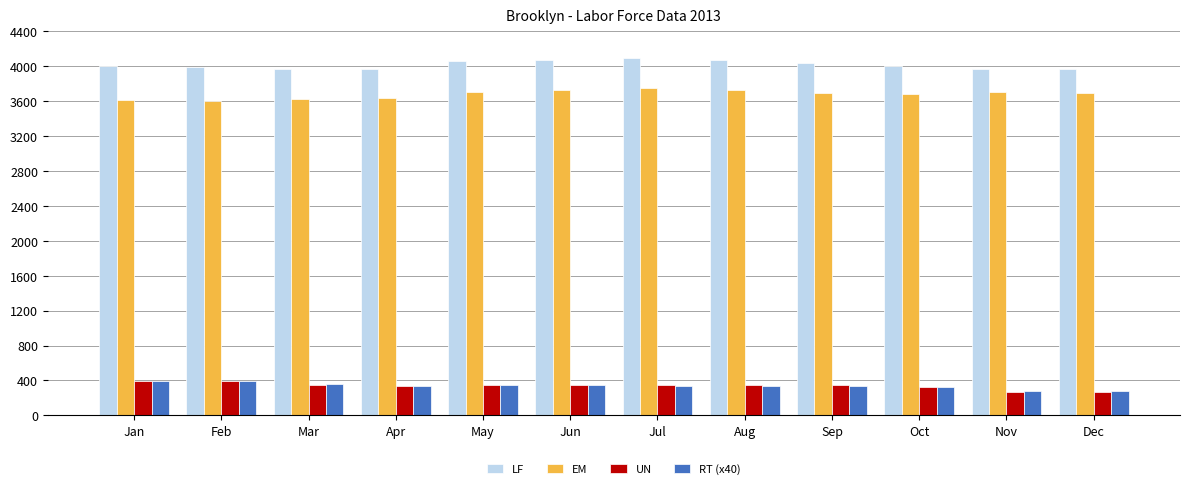

What is the value of the LF bar at the 6th from the left?

4075